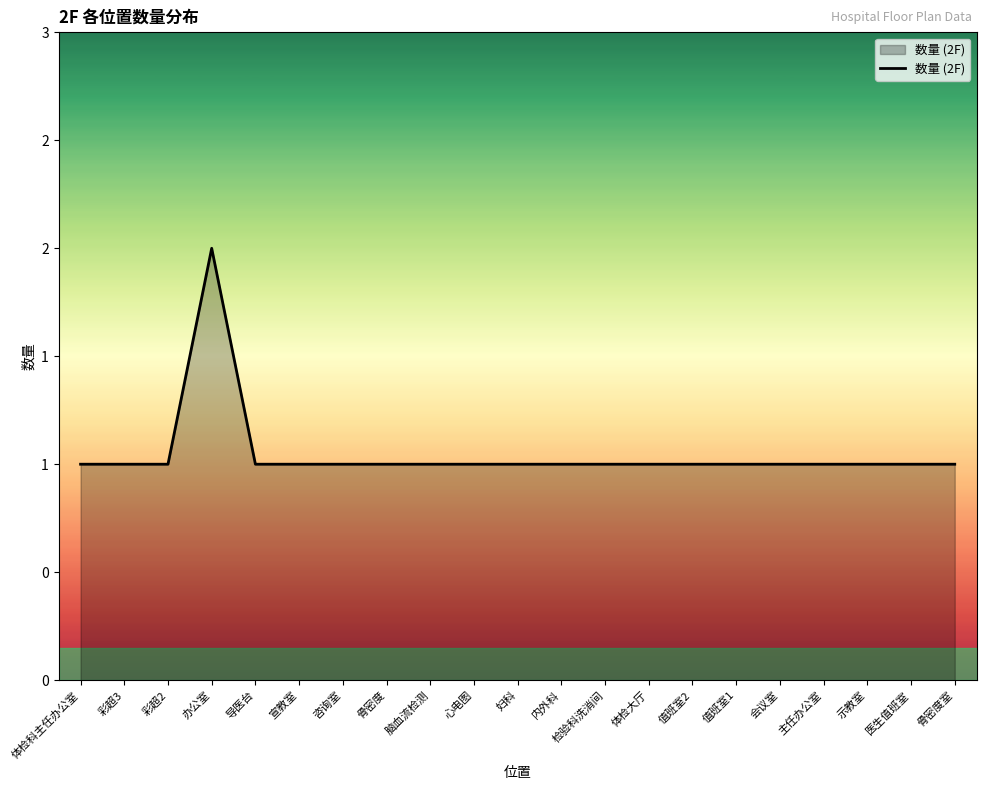

Rank the categories by value from lowest to highest.

体检科主任办公室, 彩超3, 彩超2, 导医台, 宣教室, 咨询室, 骨密度, 脑血流检测, 心电图, 妇科, 内外科, 检验科洗消间, 体检大厅, 值班室2, 值班室1, 会议室, 主任办公室, 示教室, 医生值班室, 骨密度室, 办公室